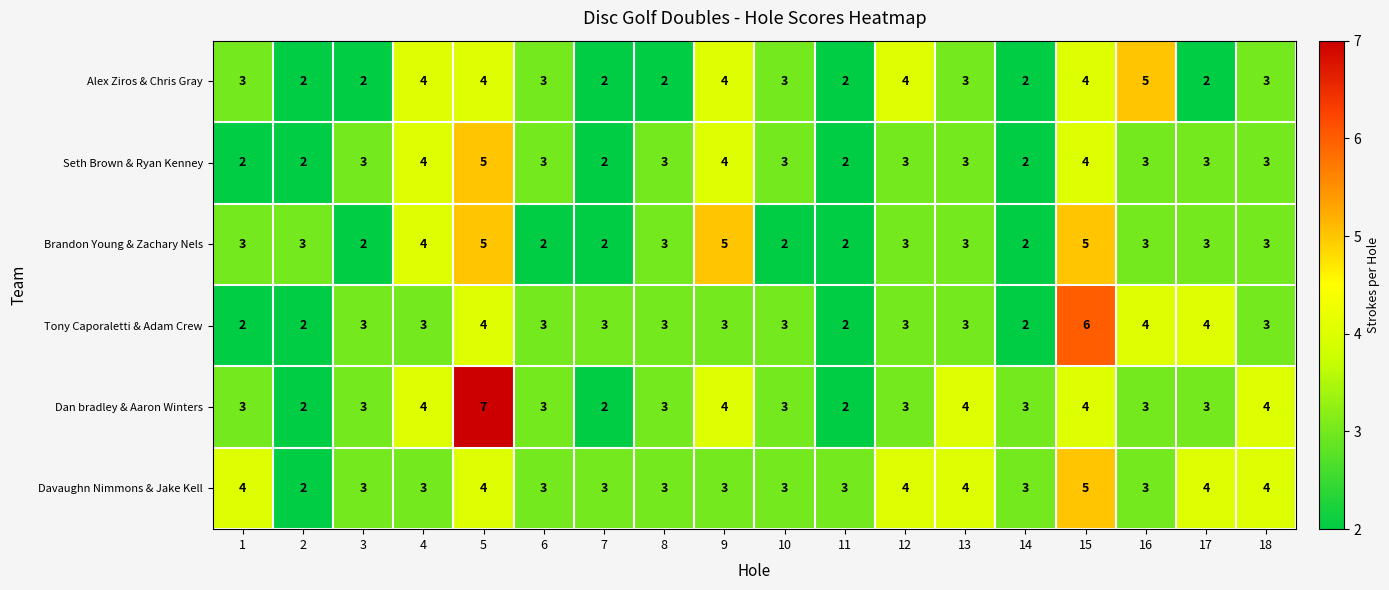

What is the approximate value of Seth Brown & Ryan Kenney at 9?

4